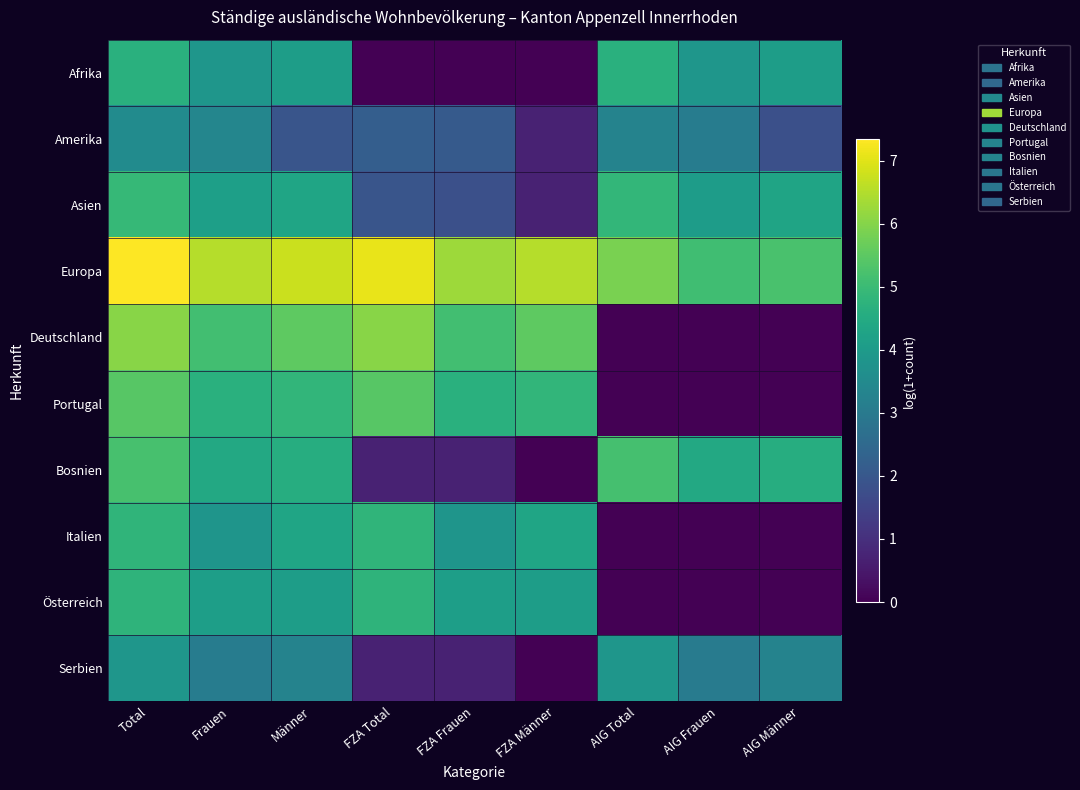

At how many categories does at least one series exceed 7?

2